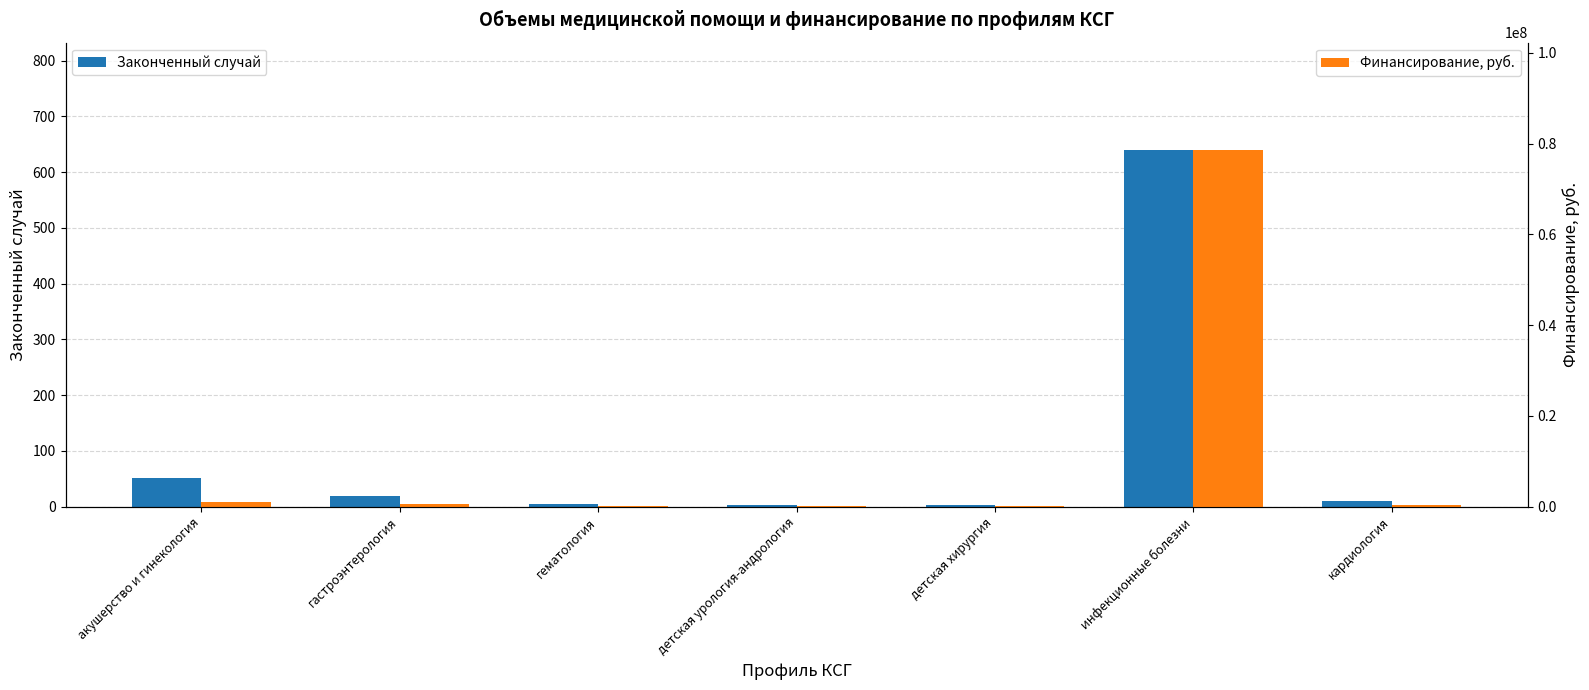

Is it true that Законченный случай equals 26 at гастроэнтерология?

False